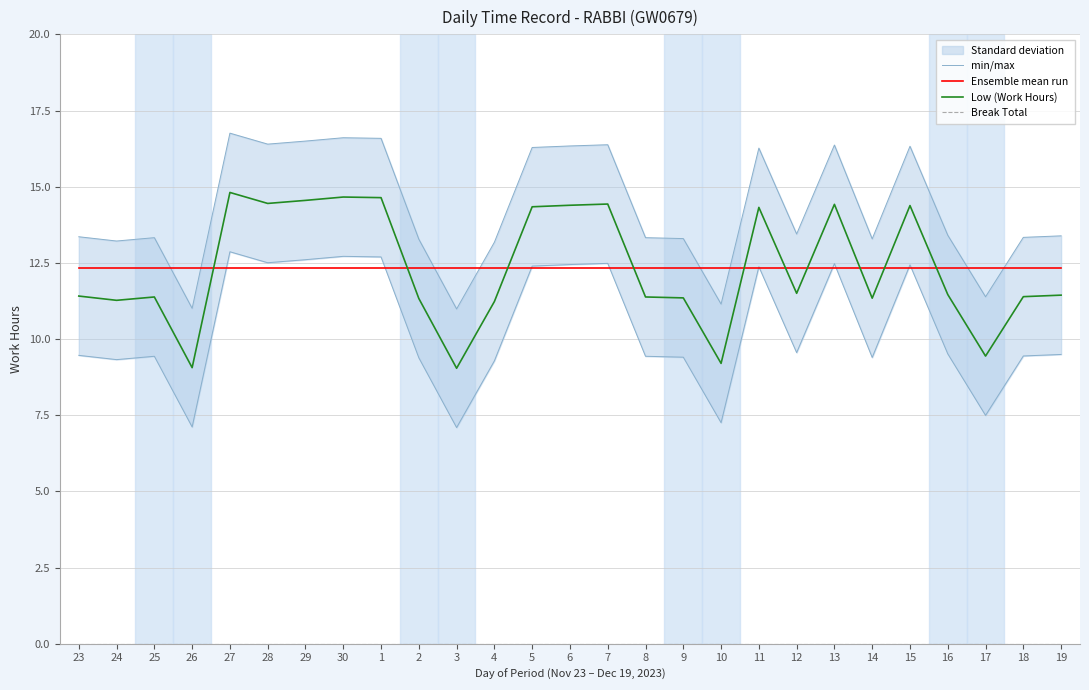

What is the highest value of the min/max series?

16.8